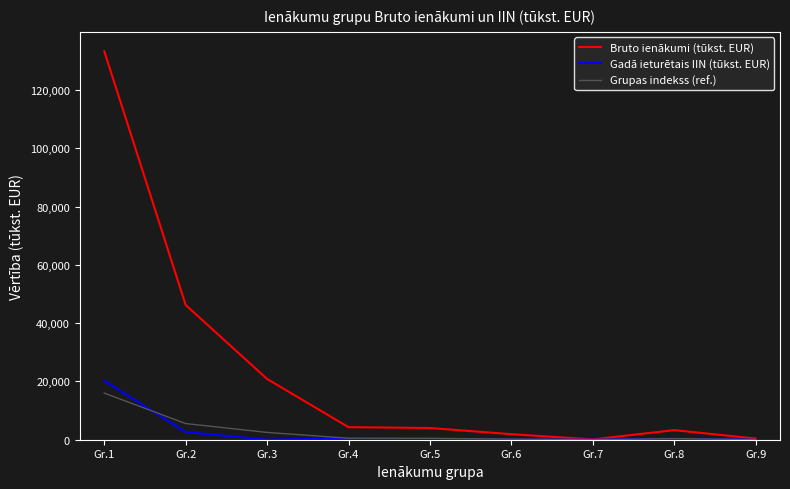

Is the value of Gadā ieturētais IIN (tūkst. EUR) at Gr.4 greater than the value of Bruto ienākumi (tūkst. EUR) at Gr.1?

No